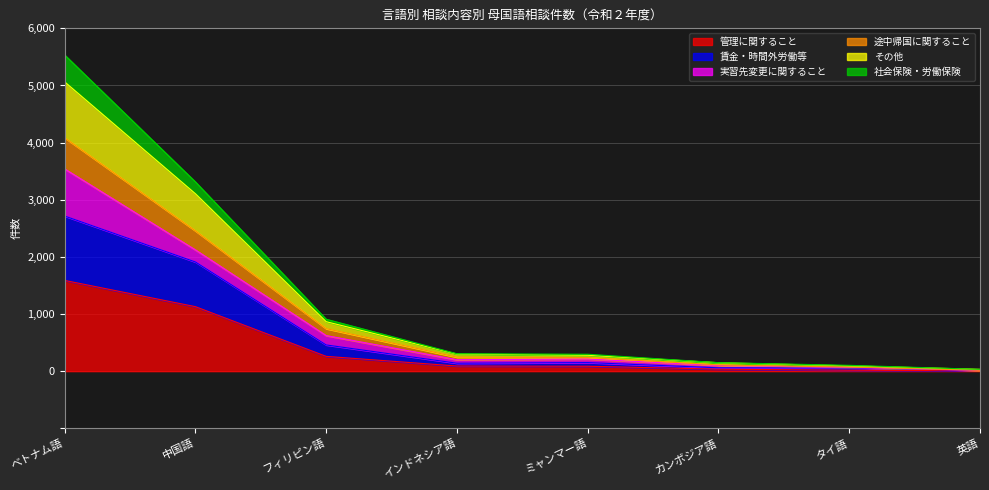

What is the average value of the 管理に関すること series?

401